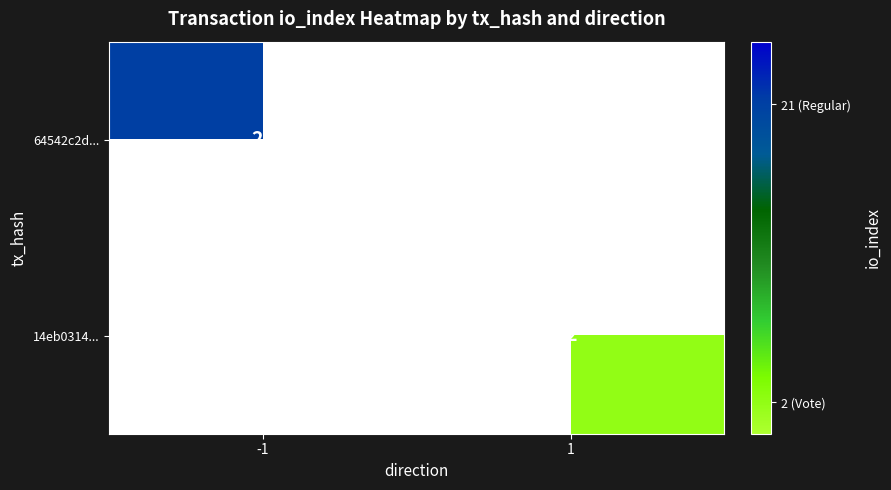

The 14eb0314... series shows 3.3 at 1. True or false?

False